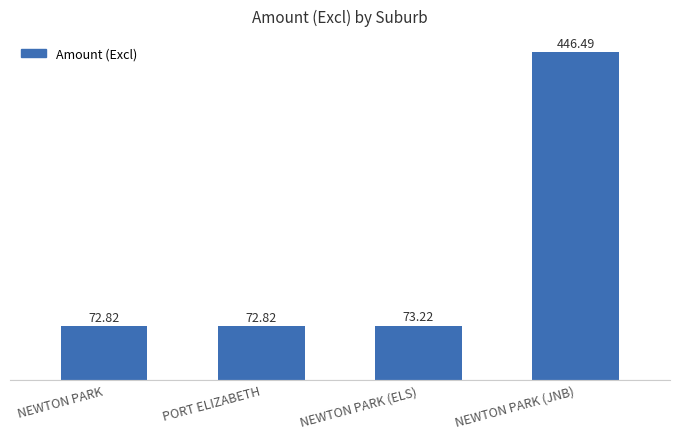

What is the change in value from NEWTON PARK to NEWTON PARK (ELS)?

+0.4